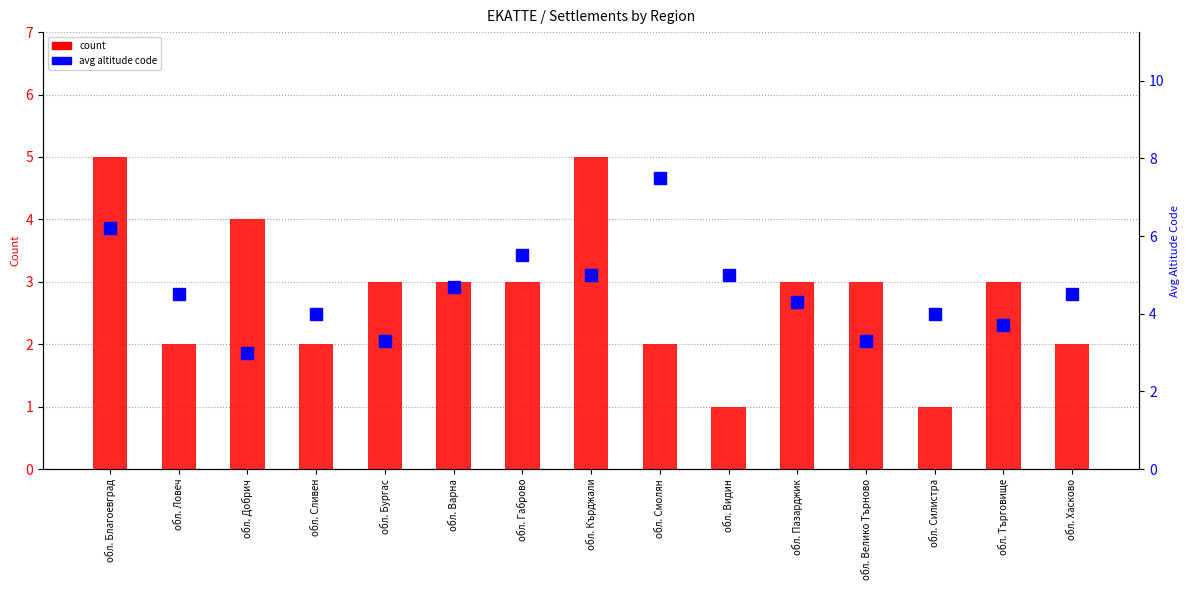

Between обл. Варна and обл. Смолян, which is larger?

обл. Варна